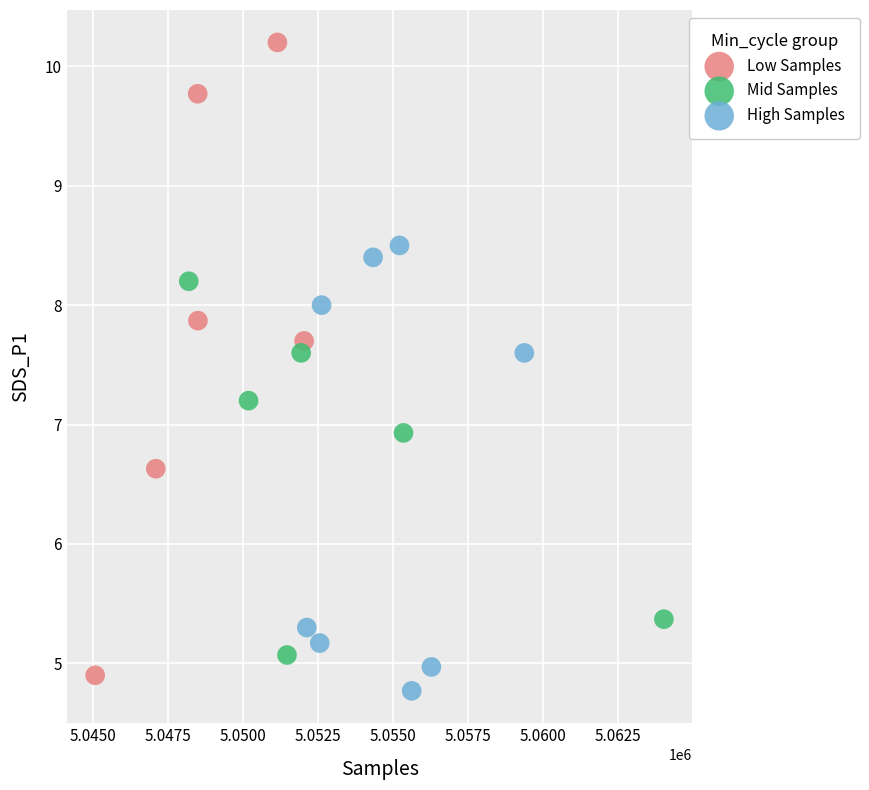

Which series has the largest Y range (max minus min)?

Low Samples